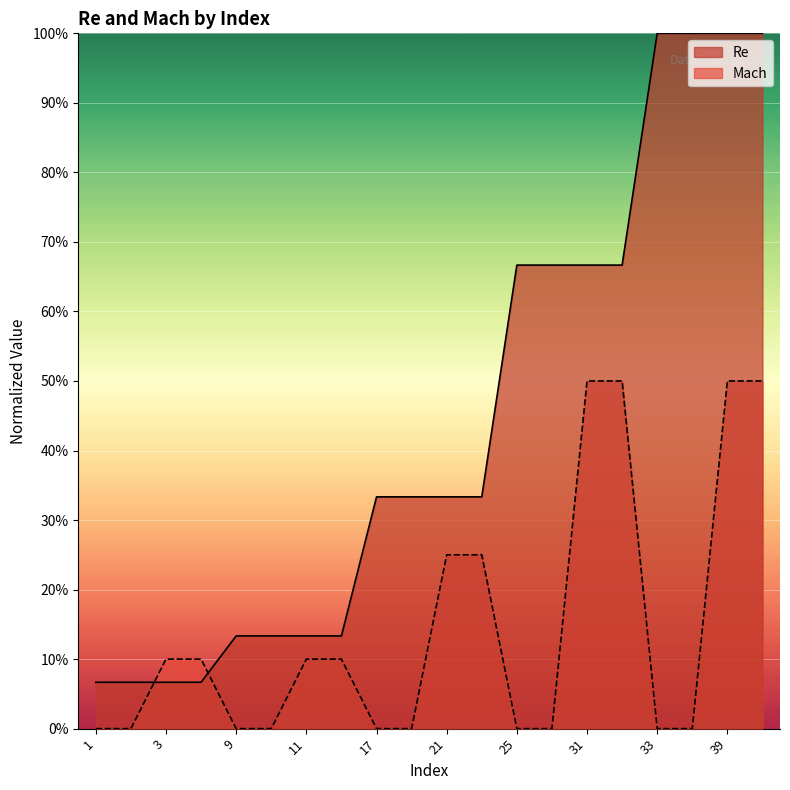

Which series has the widest spread of values?

Re